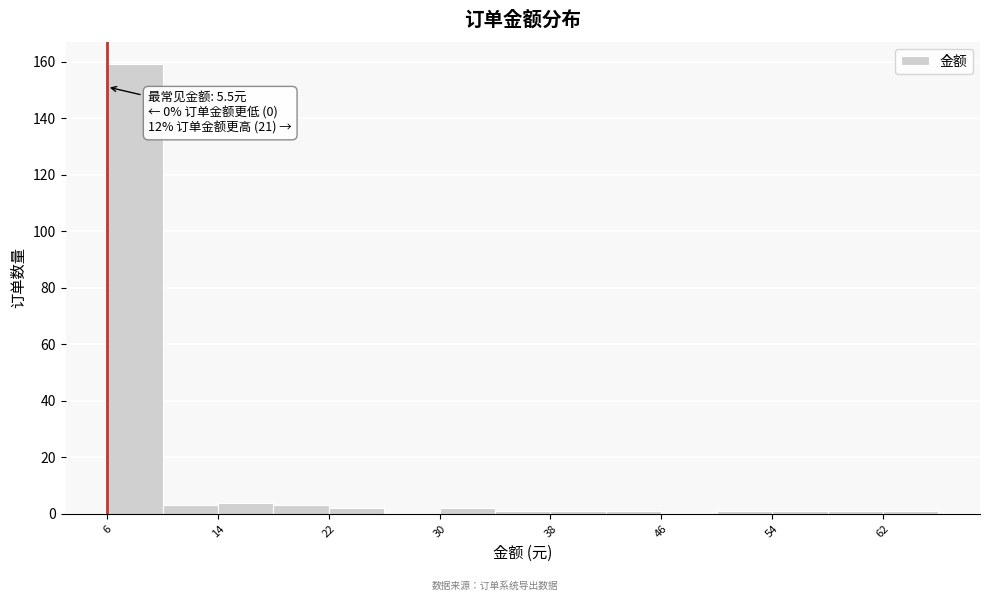

Over which range of the x-axis is the bar tallest?

6 to 10